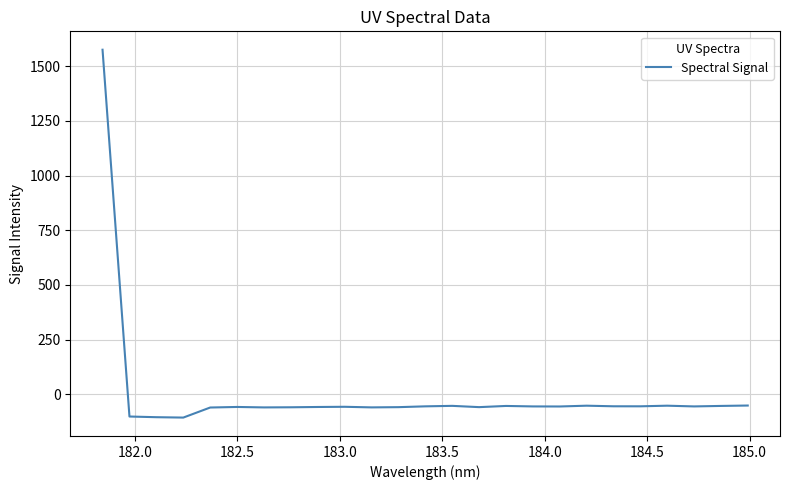

What is the maximum value shown in the chart?

1574.6